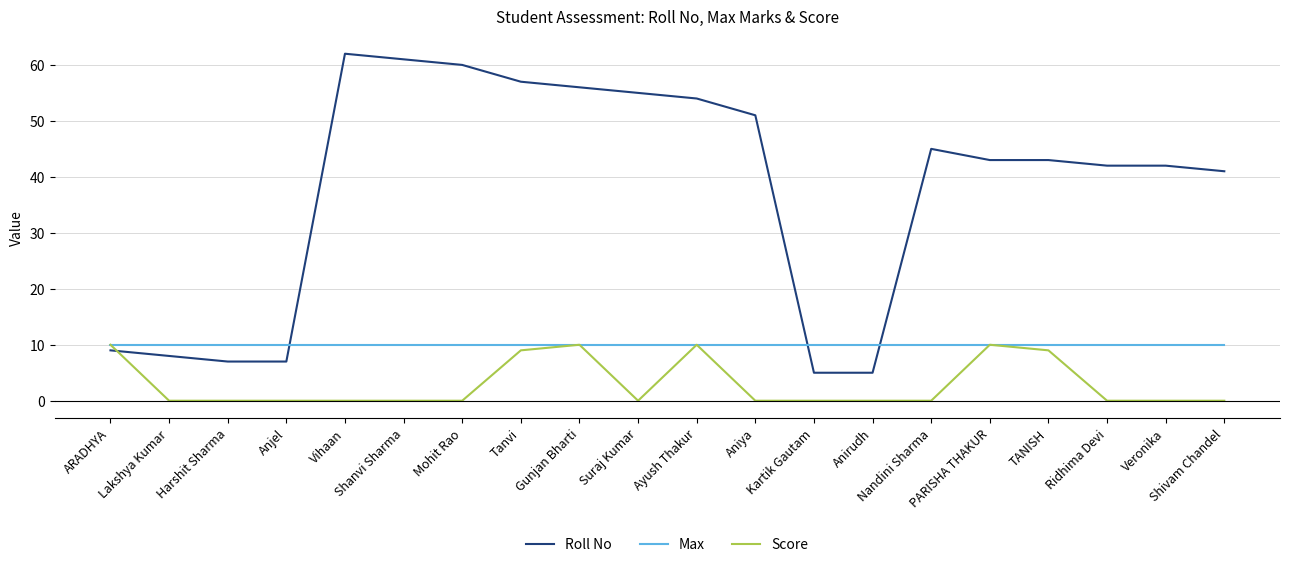

Reading left to right, extract all data points from this chart.

Roll No: ARADHYA=9	Lakshya Kumar=8	Harshit Sharma=7	Anjel=7	Vihaan=62	Shanvi Sharma=61	Mohit Rao=60	Tanvi=57	Gunjan Bharti=56	Suraj Kumar=55	Ayush Thakur=54	Aniya=51	Kartik Gautam=5	Anirudh=5	Nandini Sharma=45	PARISHA THAKUR=43	TANISH=43	Ridhima Devi=42	Veronika=42	Shivam Chandel=41
Max: ARADHYA=10	Lakshya Kumar=10	Harshit Sharma=10	Anjel=10	Vihaan=10	Shanvi Sharma=10	Mohit Rao=10	Tanvi=10	Gunjan Bharti=10	Suraj Kumar=10	Ayush Thakur=10	Aniya=10	Kartik Gautam=10	Anirudh=10	Nandini Sharma=10	PARISHA THAKUR=10	TANISH=10	Ridhima Devi=10	Veronika=10	Shivam Chandel=10
Score: ARADHYA=10	Lakshya Kumar=0	Harshit Sharma=0	Anjel=0	Vihaan=0	Shanvi Sharma=0	Mohit Rao=0	Tanvi=9	Gunjan Bharti=10	Suraj Kumar=0	Ayush Thakur=10	Aniya=0	Kartik Gautam=0	Anirudh=0	Nandini Sharma=0	PARISHA THAKUR=10	TANISH=9	Ridhima Devi=0	Veronika=0	Shivam Chandel=0